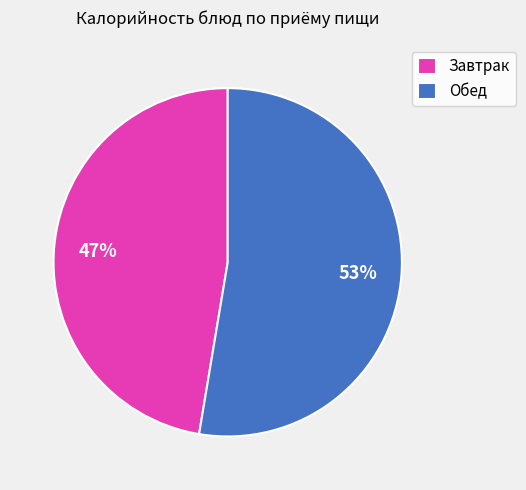

To the nearest percent, what is the combined percentage of Обед and Завтрак?

100%